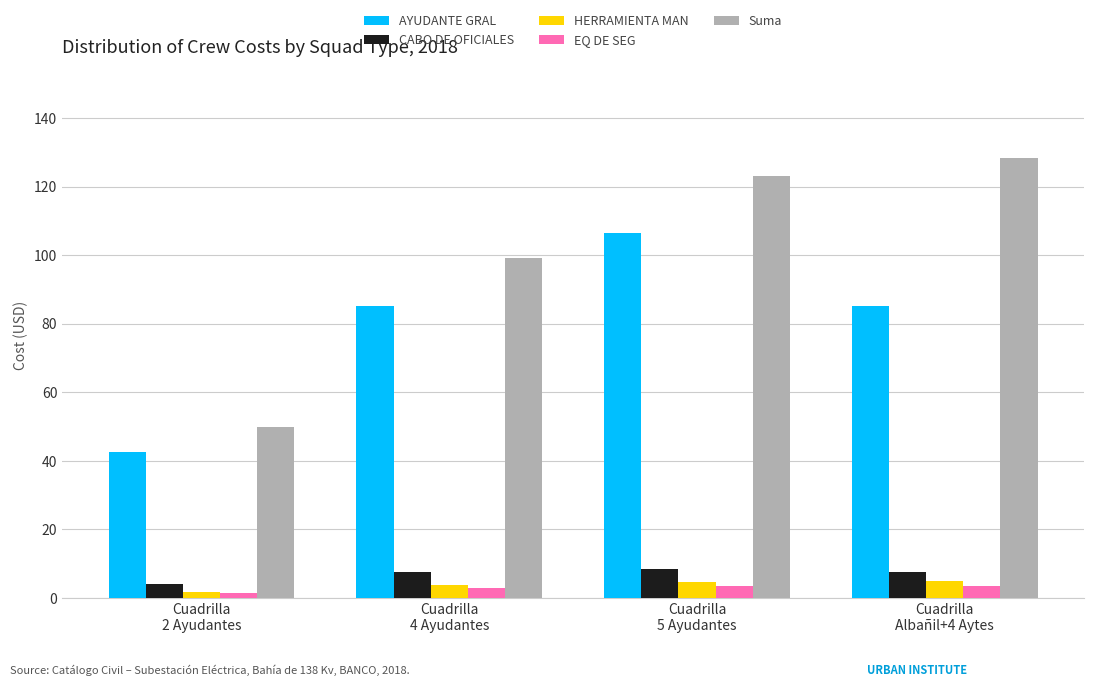

What is the difference between the maximum and minimum values in the AYUDANTE GRAL series?

63.8